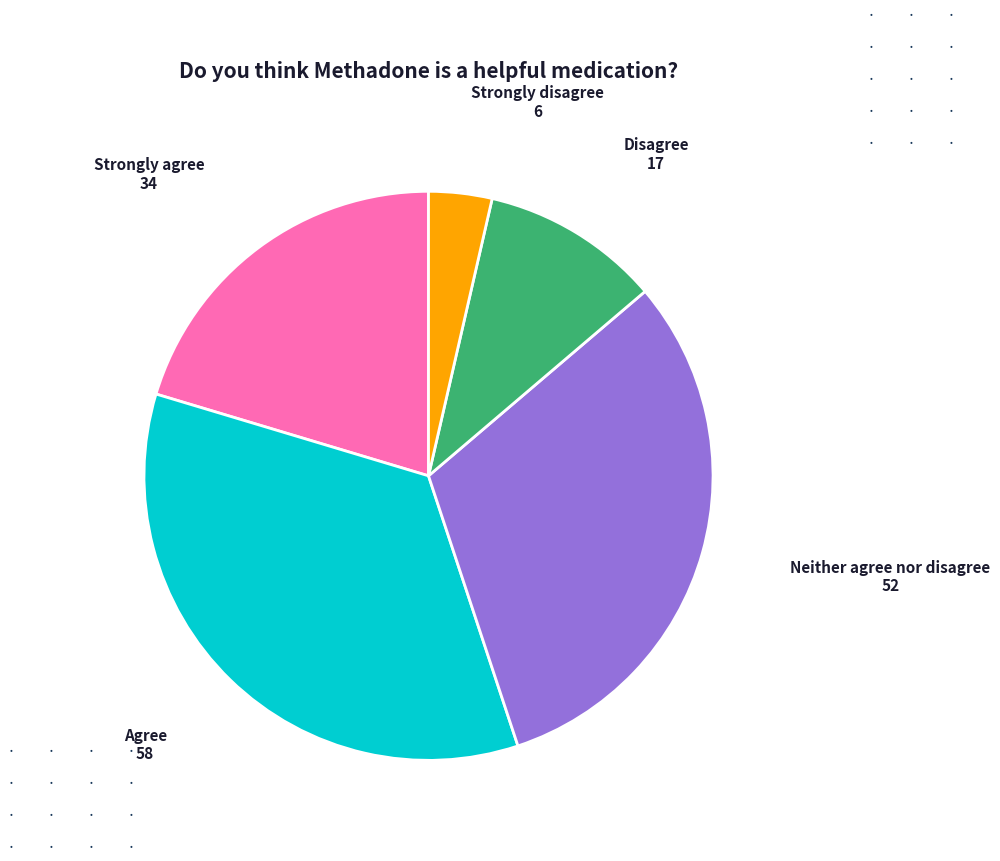

Combined, do Strongly agree and Strongly disagree account for over 50%?

No